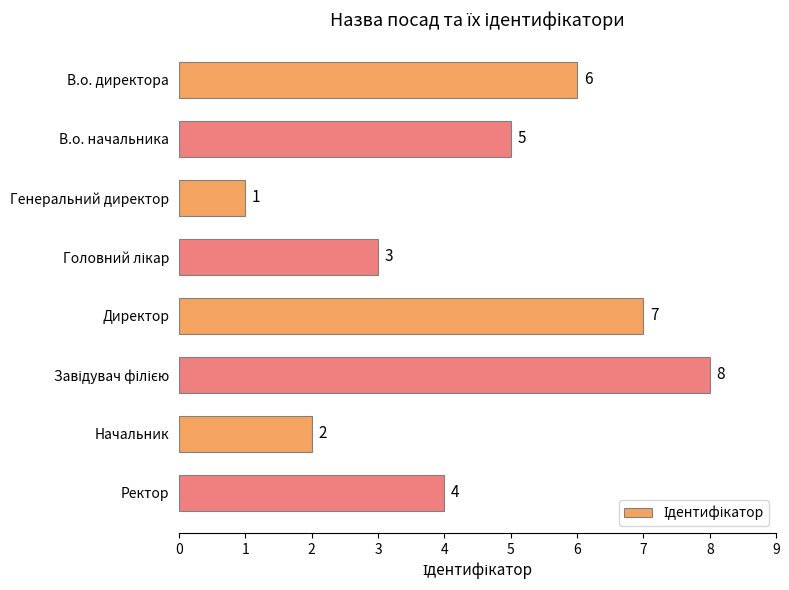

Reading top to bottom, extract all data points from this chart.

6	5	1	3	7	8	2	4